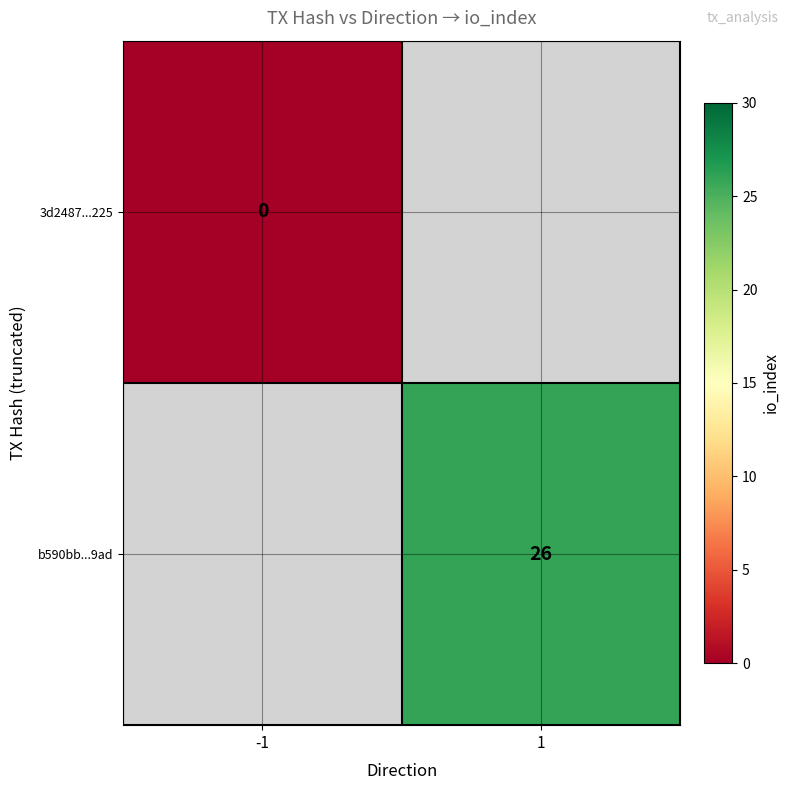

What is the maximum value shown in the chart?

26.0